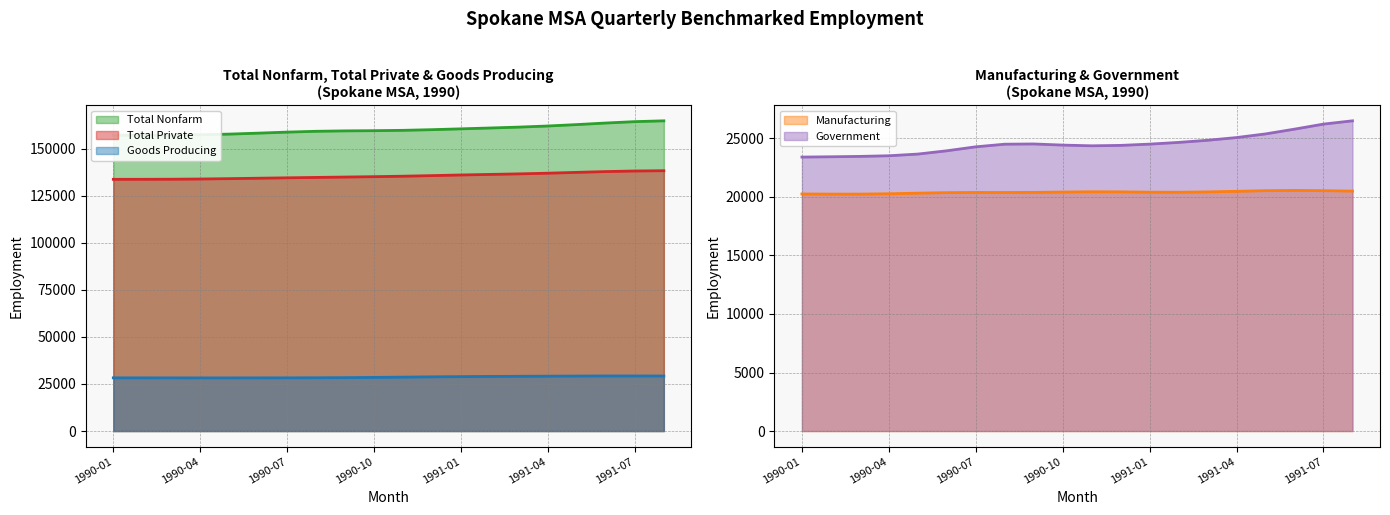

True or false: Manufacturing and Total Nonfarm intersect in this chart.

False